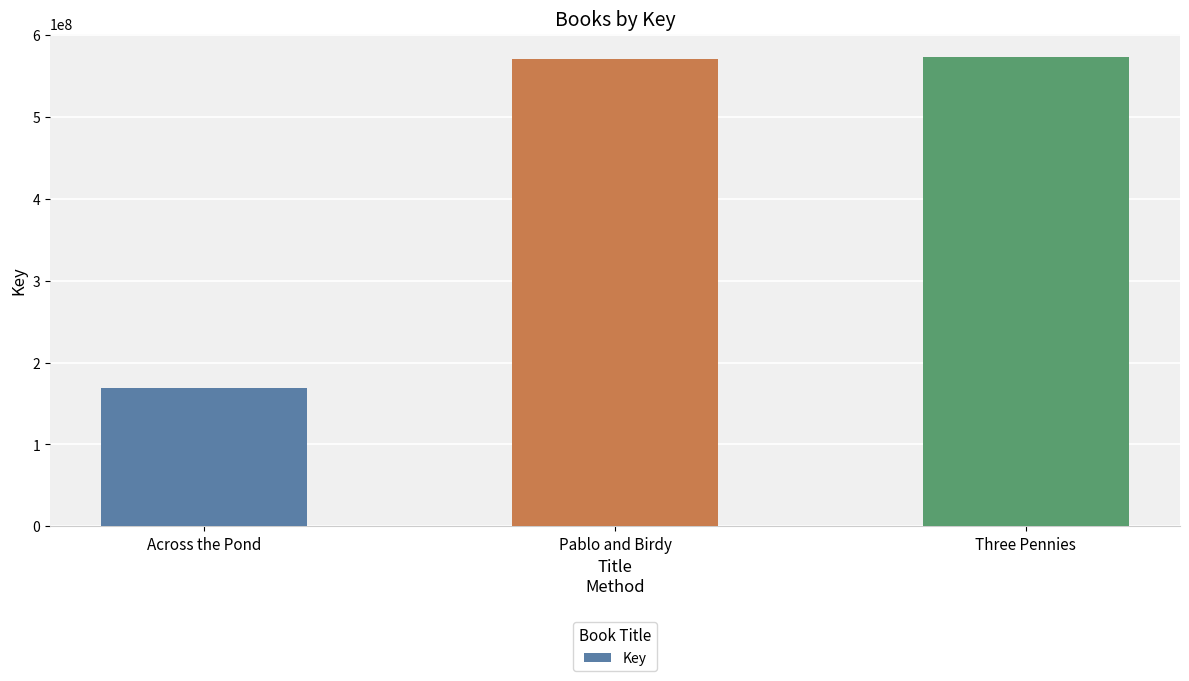

The chart shows a value of 55745415 at Across the Pond. True or false?

False